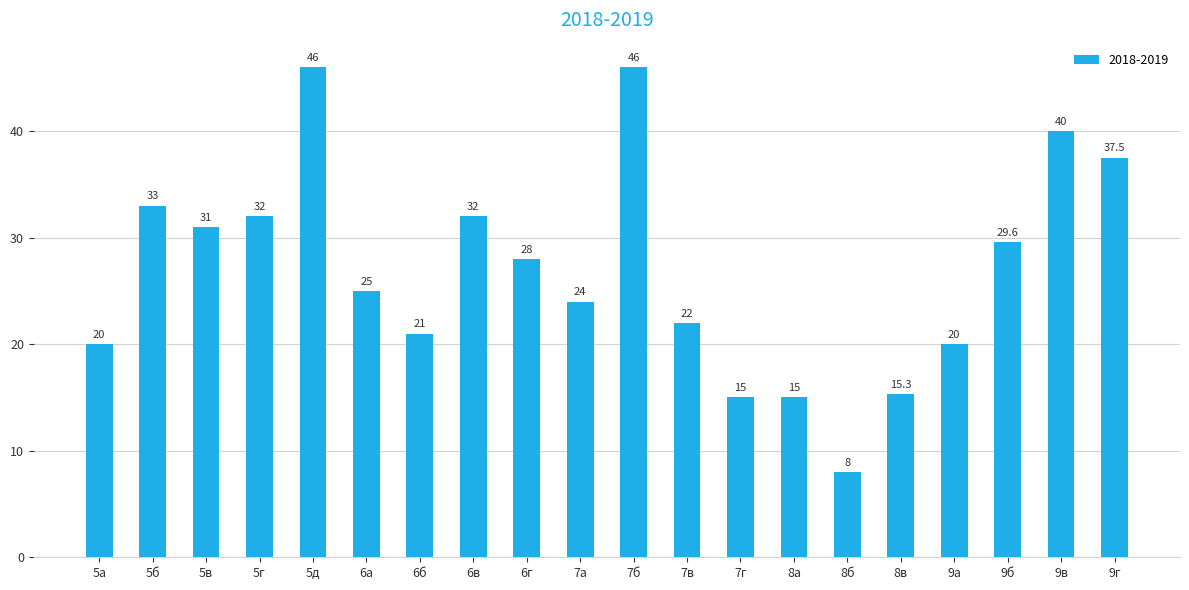

Which has a higher value, 7а or 7б?

7б